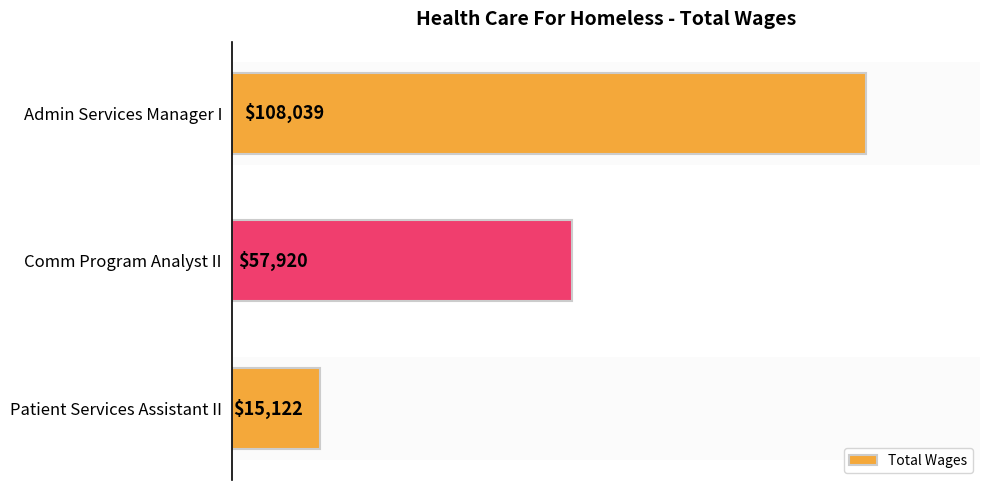

Between Patient Services Assistant II and Comm Program Analyst II, which is larger?

Comm Program Analyst II